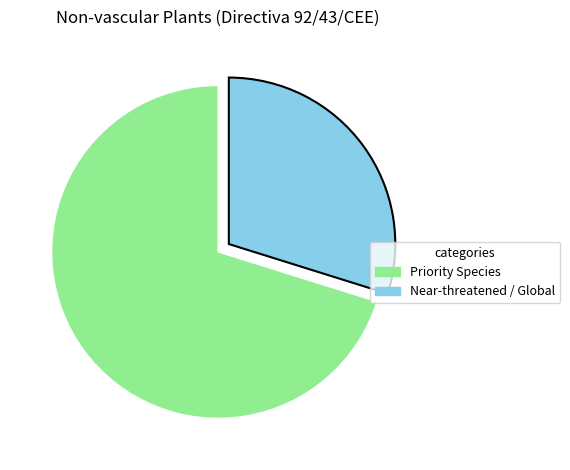

Count the number of slices in the pie.

2